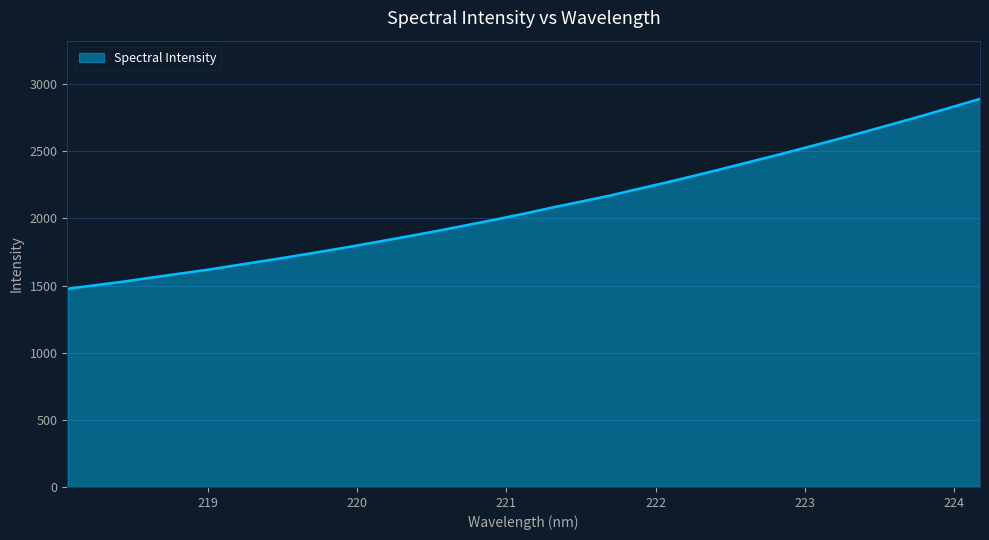

What is the difference between the maximum and minimum values?

1414.4